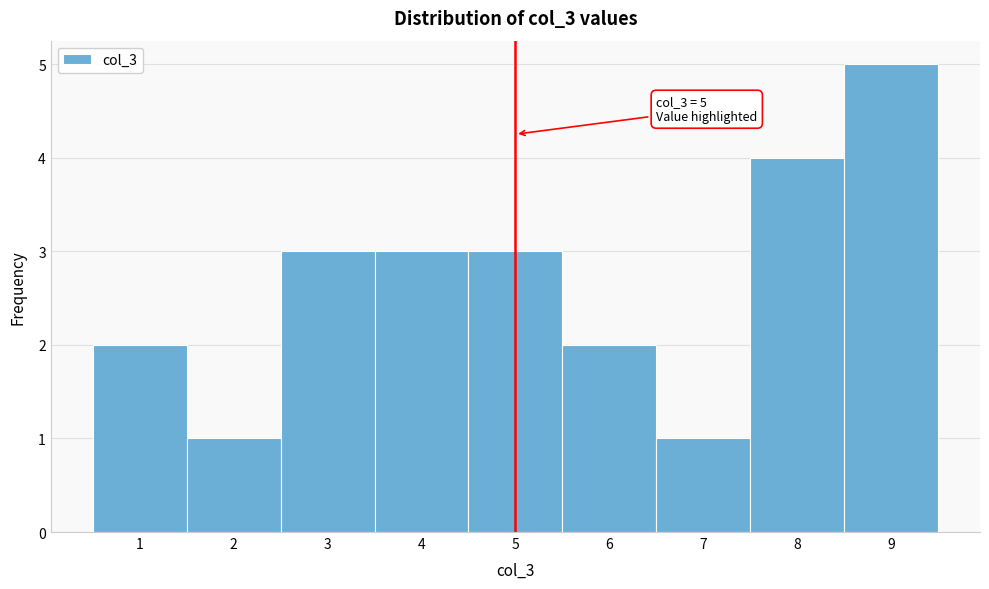

Which range on the x-axis has the tallest bar?

8.5 to 9.5